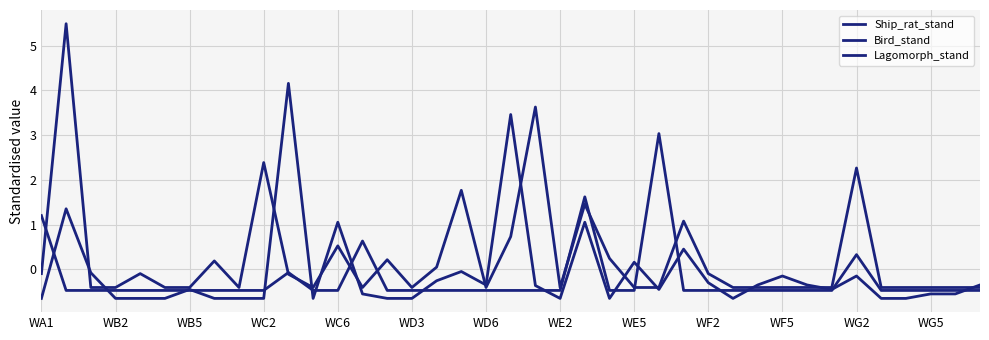

True or false: Lagomorph_stand has more than 0 points higher than both neighbors.

True